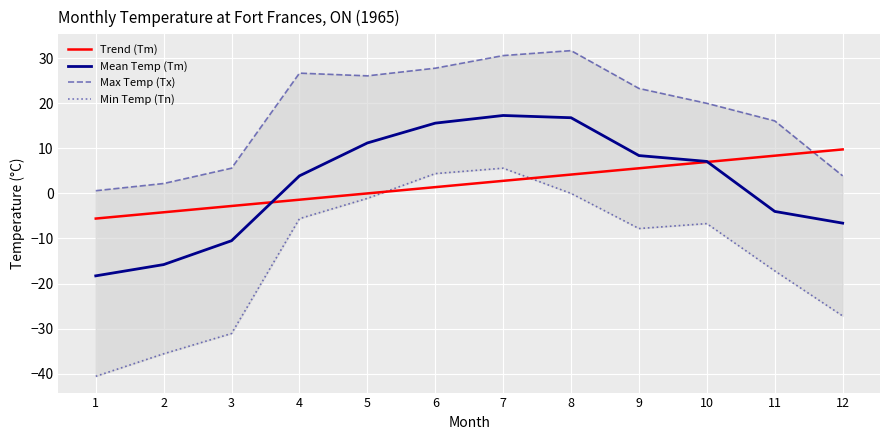

At how many categories does at least one series exceed 2?

11